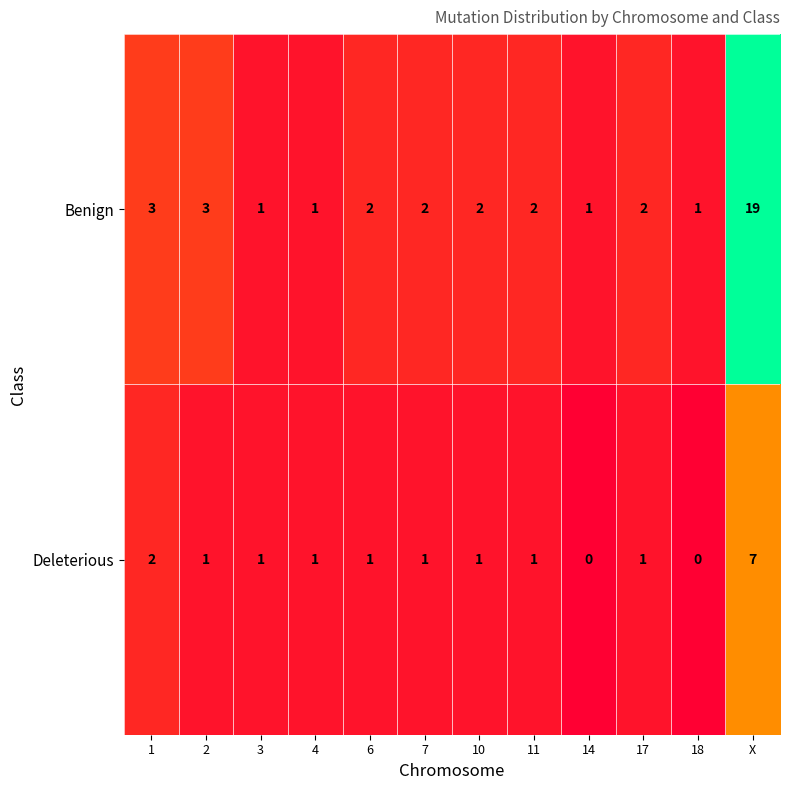

List the series in order of their peak value, highest first.

Benign, Deleterious